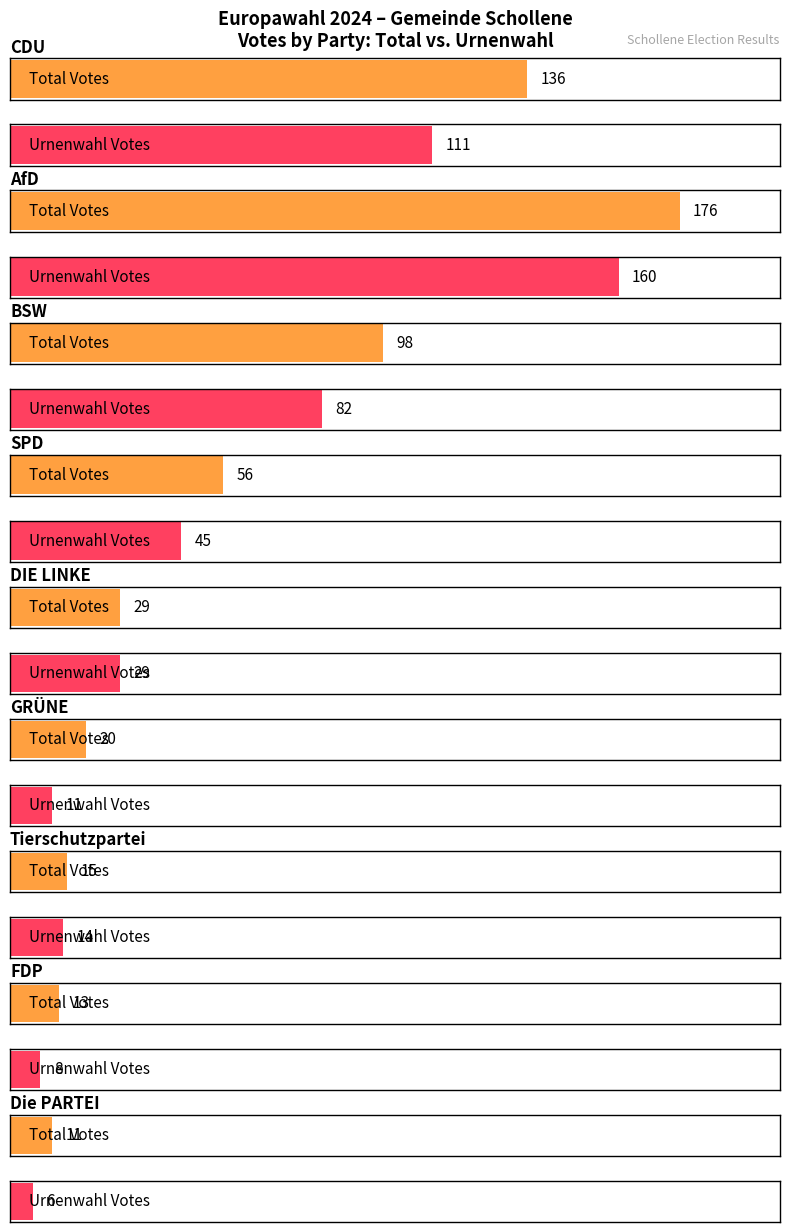

What is the value of the Total Votes (col_1) bar at the 2nd from the left?

176